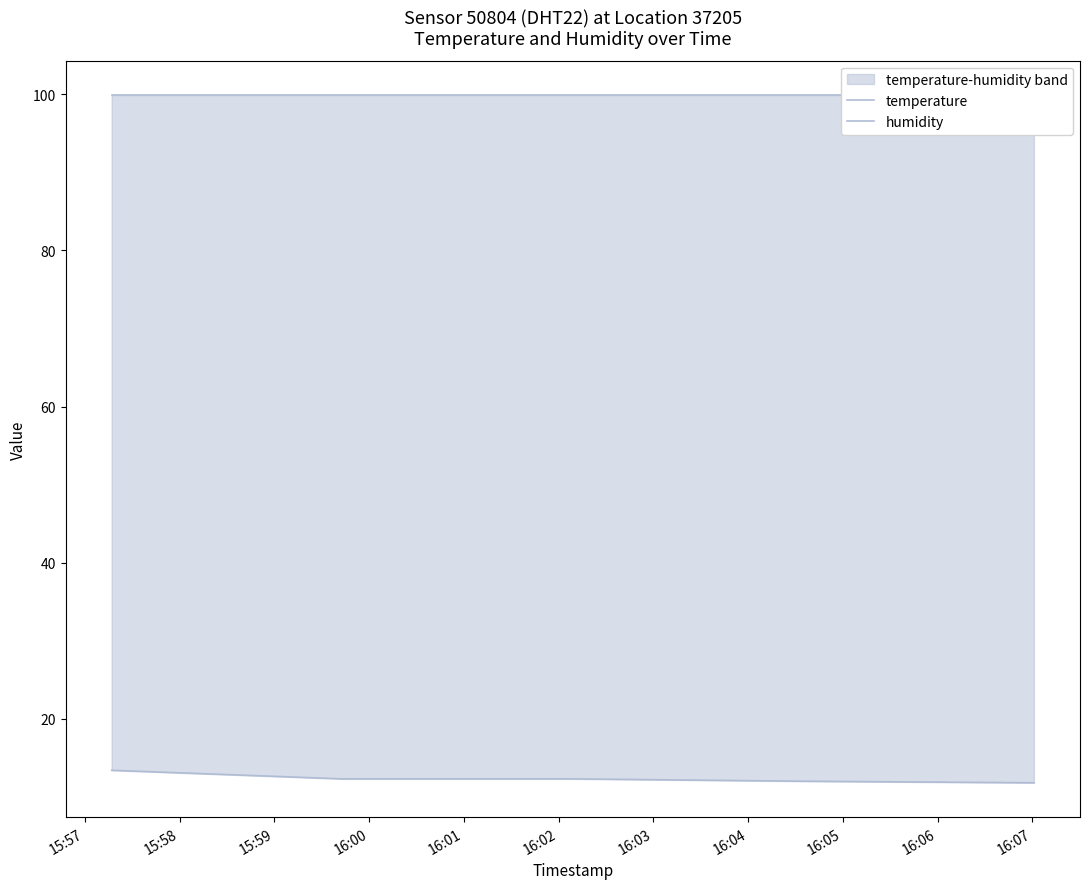

How many lines are shown in the chart?

2